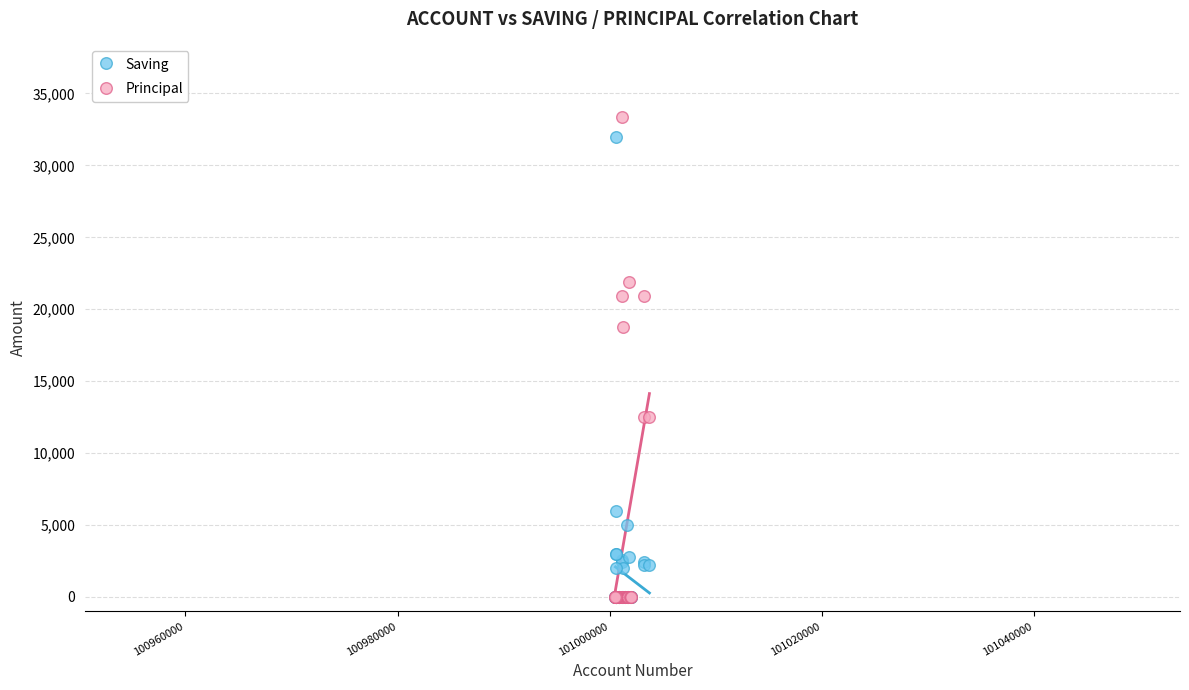

In the Saving series, what Y value is closest to 16000?

6000